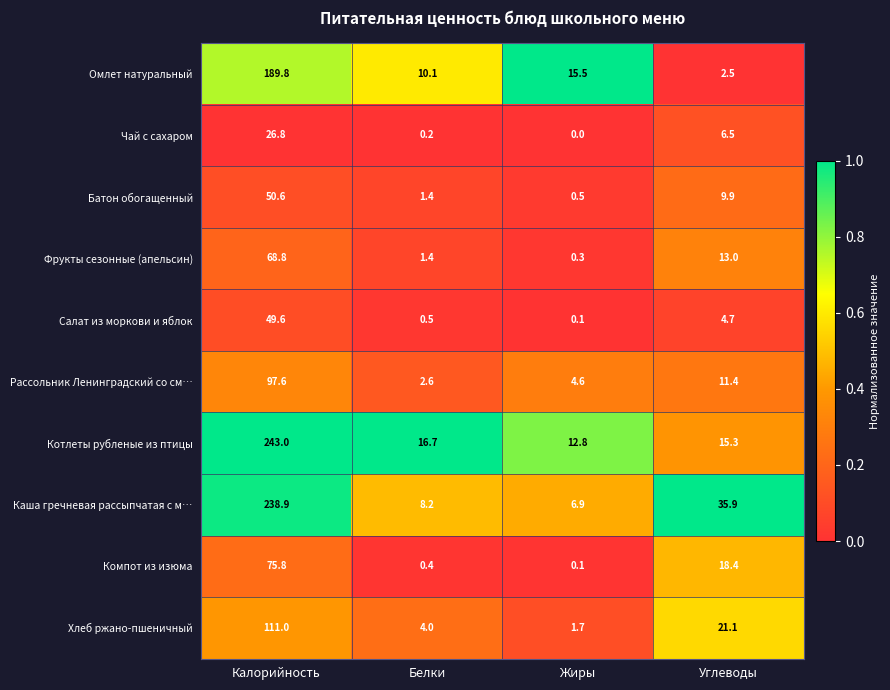

What is the difference between the maximum and minimum values in the Чай с сахаром series?

26.8